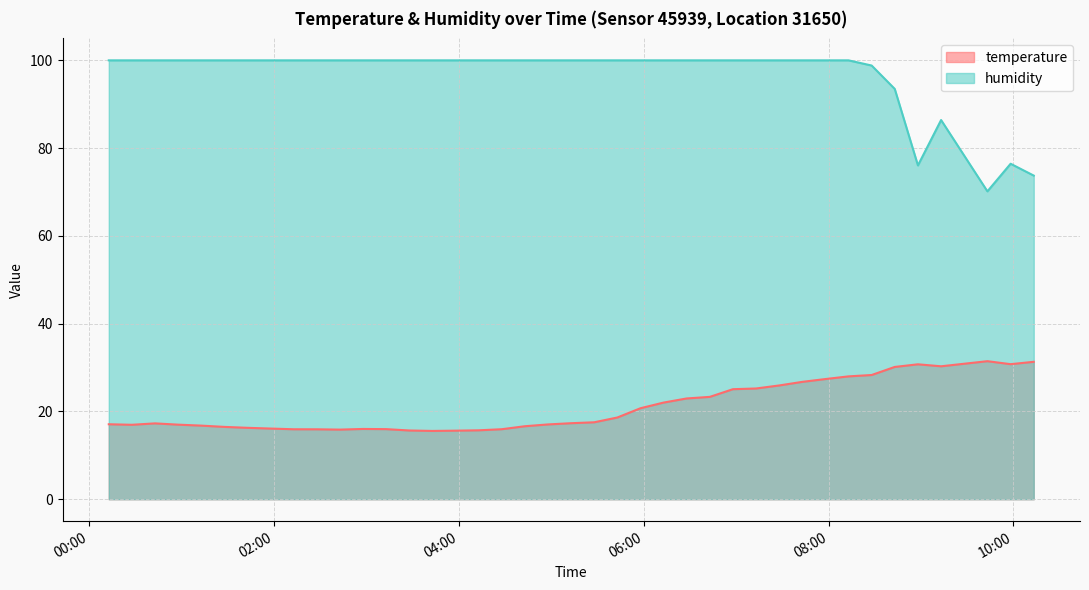

Which series has the widest spread of values?

humidity